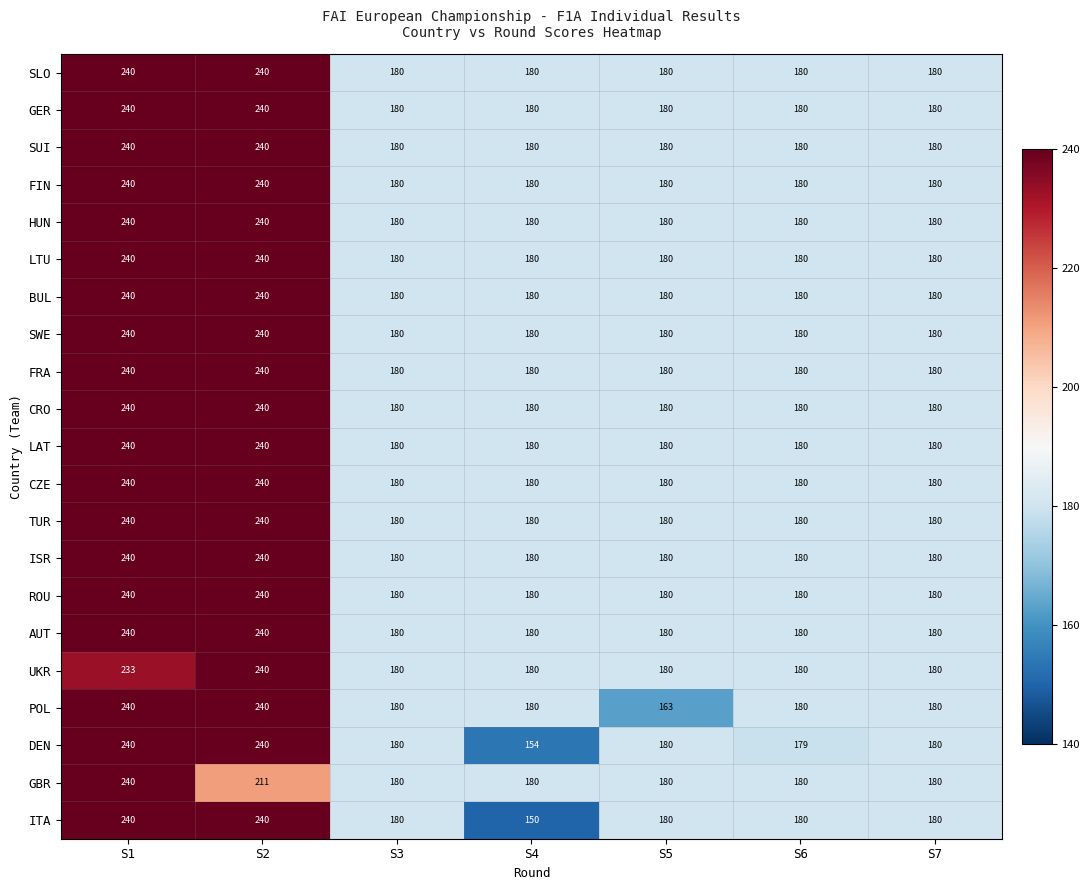

What is the difference between the maximum and minimum values in the ROU series?

60